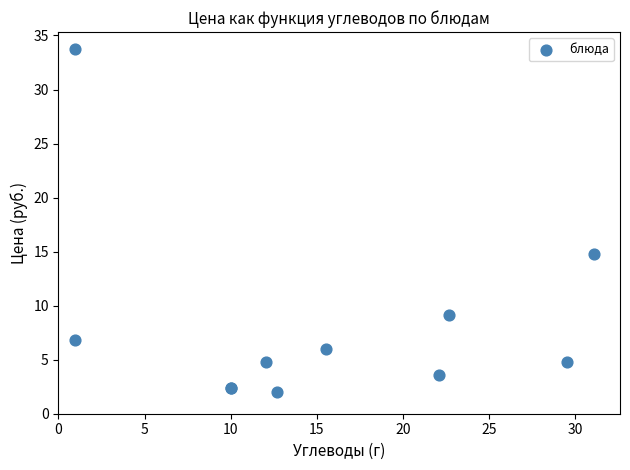

What Y value in the scatter plot is closest to 17?

14.8